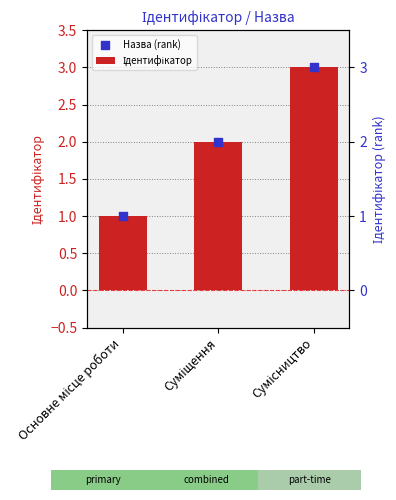

Which series reaches the minimum Y coordinate?

Ідентифікатор